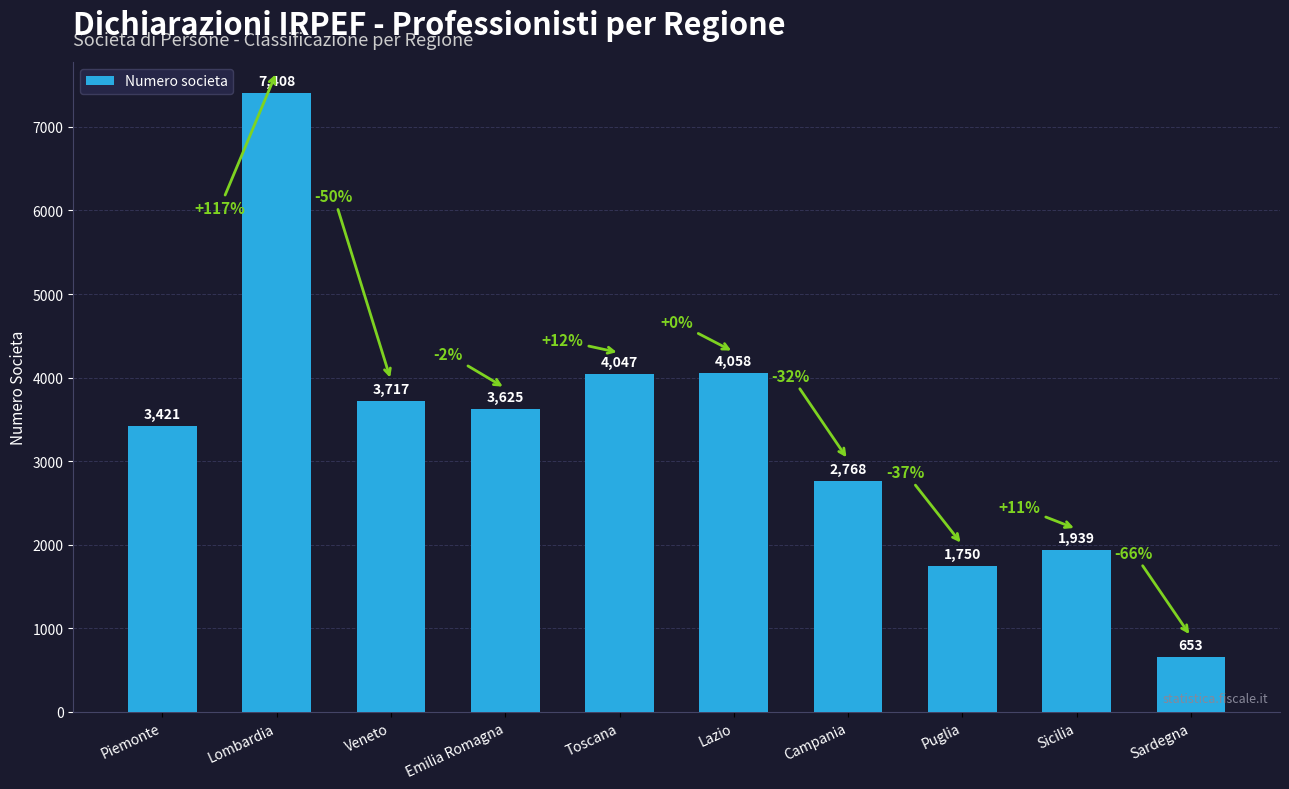

Rank the categories by value from highest to lowest.

Lombardia, Lazio, Toscana, Veneto, Emilia Romagna, Piemonte, Campania, Sicilia, Puglia, Sardegna